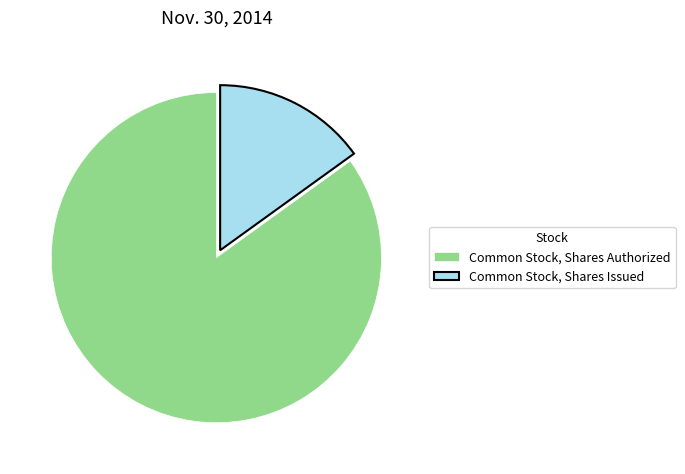

Which has a higher value, Common Stock, Shares Authorized or Common Stock, Shares Issued?

Common Stock, Shares Authorized